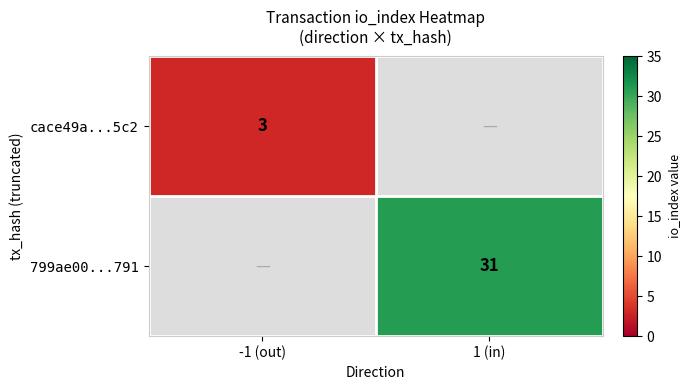

True or false: cace49a...5c2 has a value of 3 at -1 (out).

True